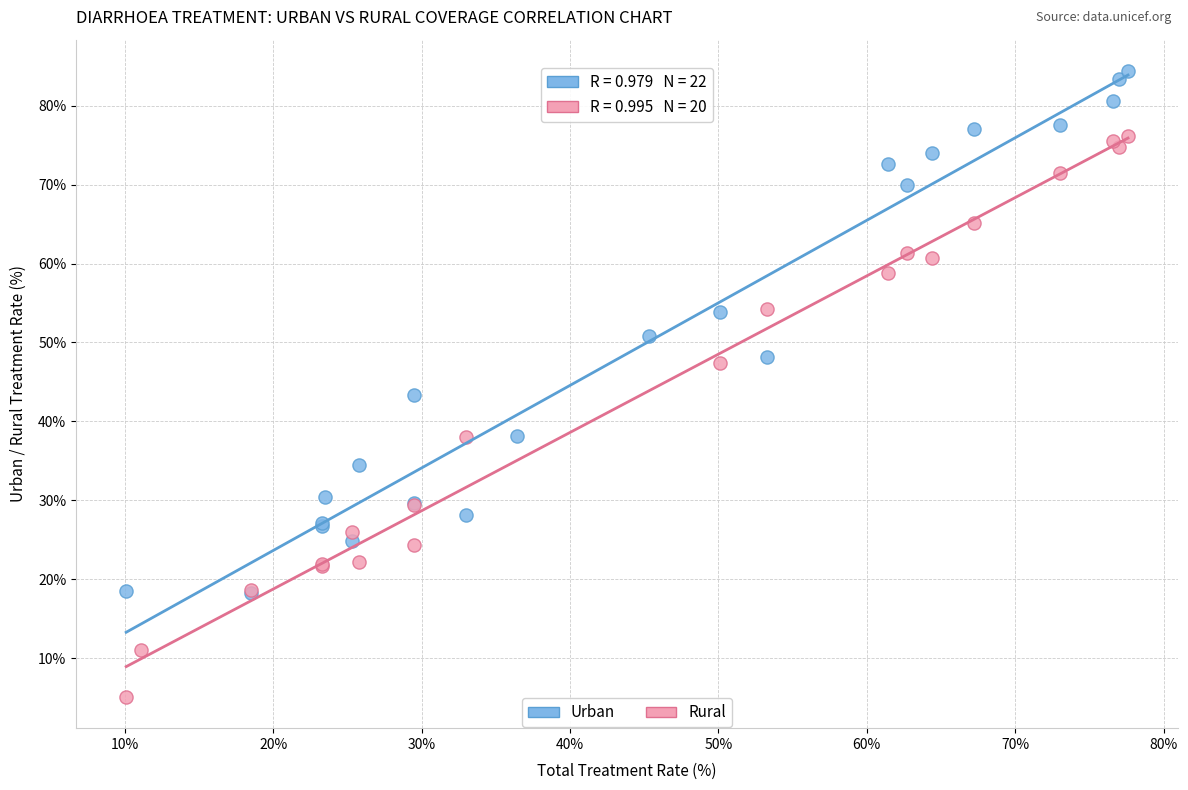

Which series contains the highest Y value?

Urban